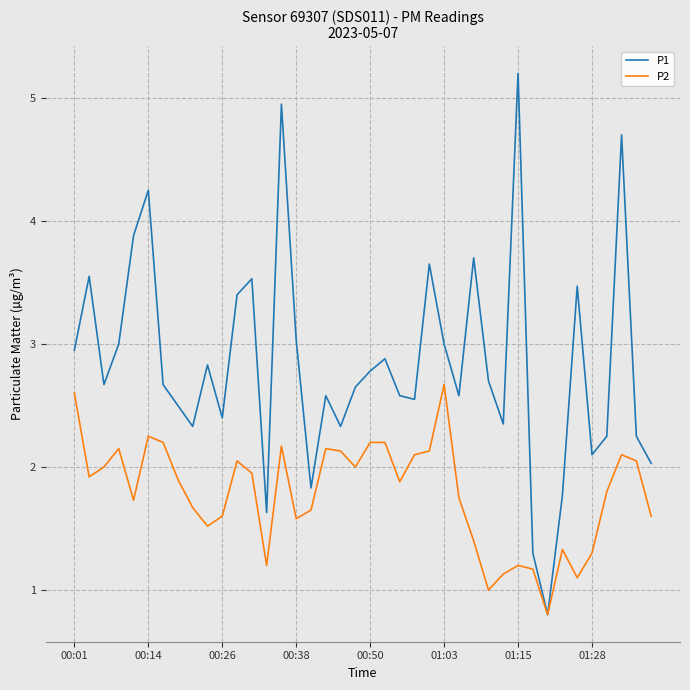

What is the minimum value for P1?

0.8